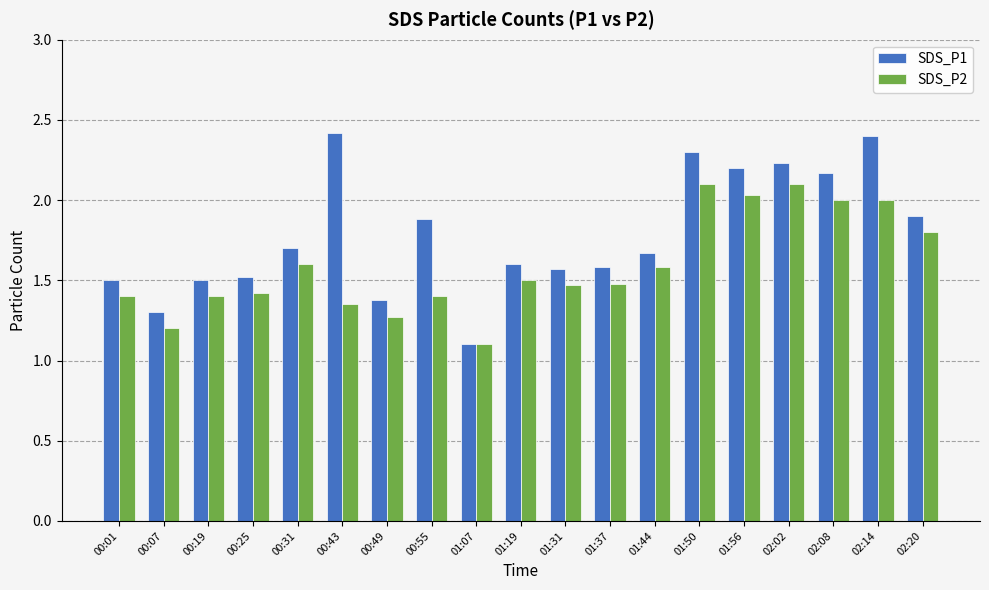

Which series changed the most between 00:49 and 01:56?

SDS_P1